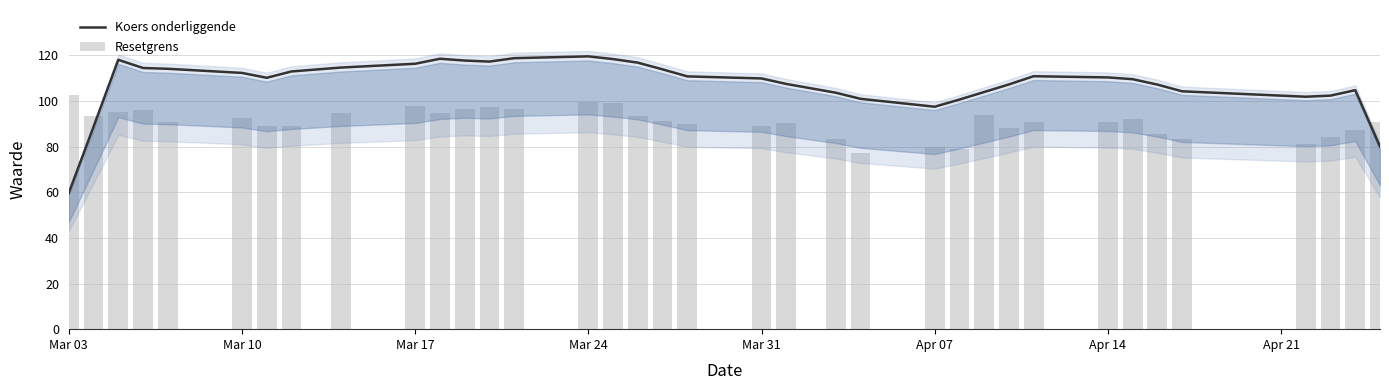

What is the difference between the maximum and minimum values in the Resetgrens series?

25.1